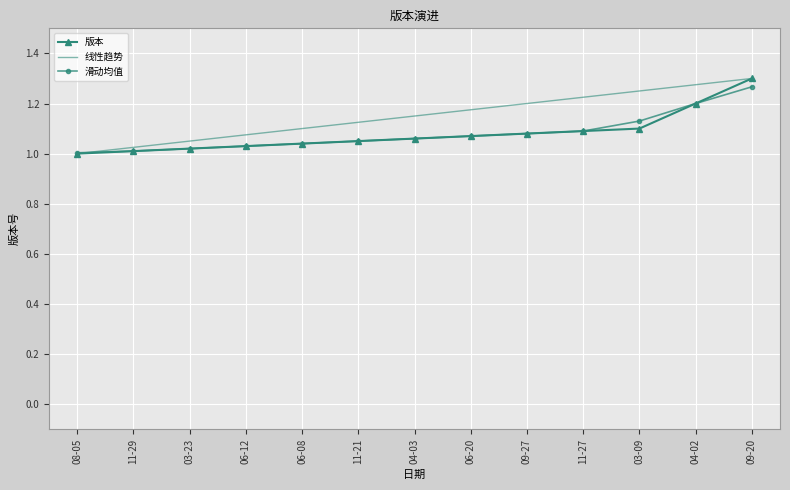

Is it true that 滑动均值 equals 0.5 at 11-29?

False